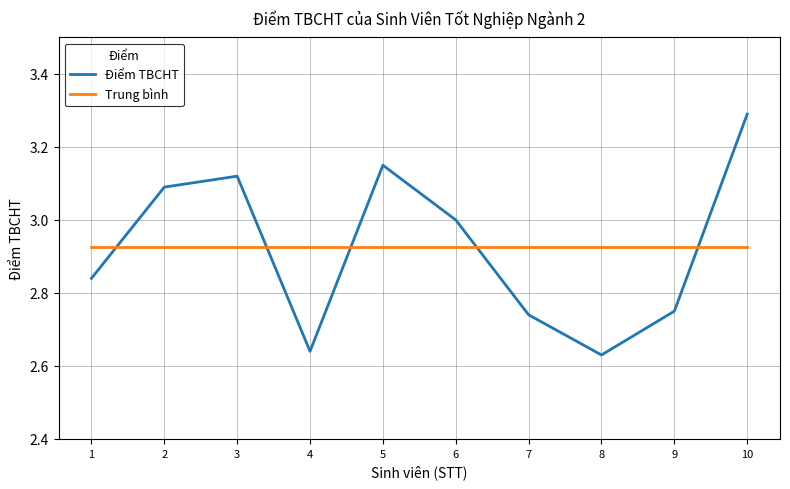

True or false: Điểm TBCHT has more than 1 interior local peaks.

True